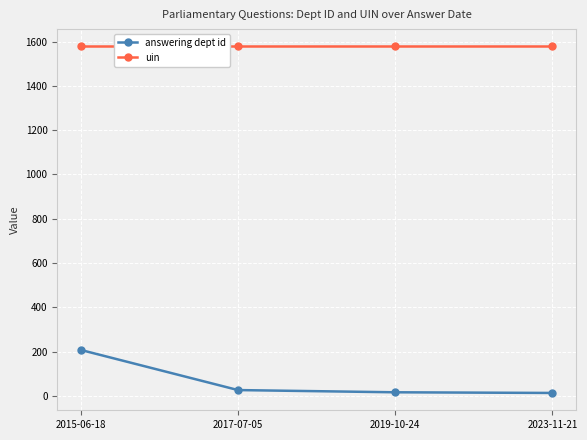

Is this an area chart (filled region under the line)?

No